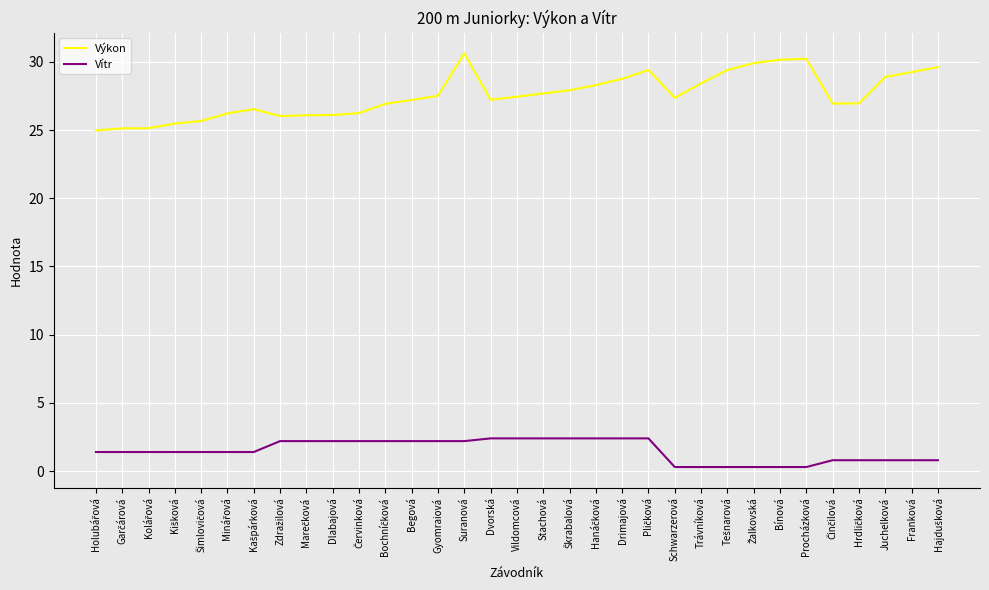

How many series are shown in this chart?

2